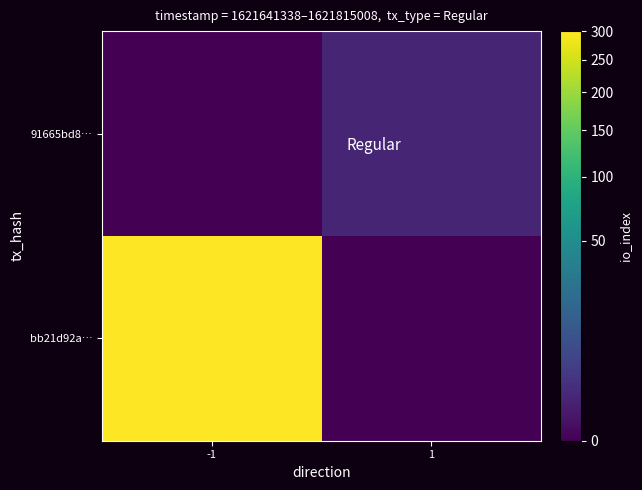

Rank the series by their average value, from highest to lowest.

bb21d92a…, 91665bd8…